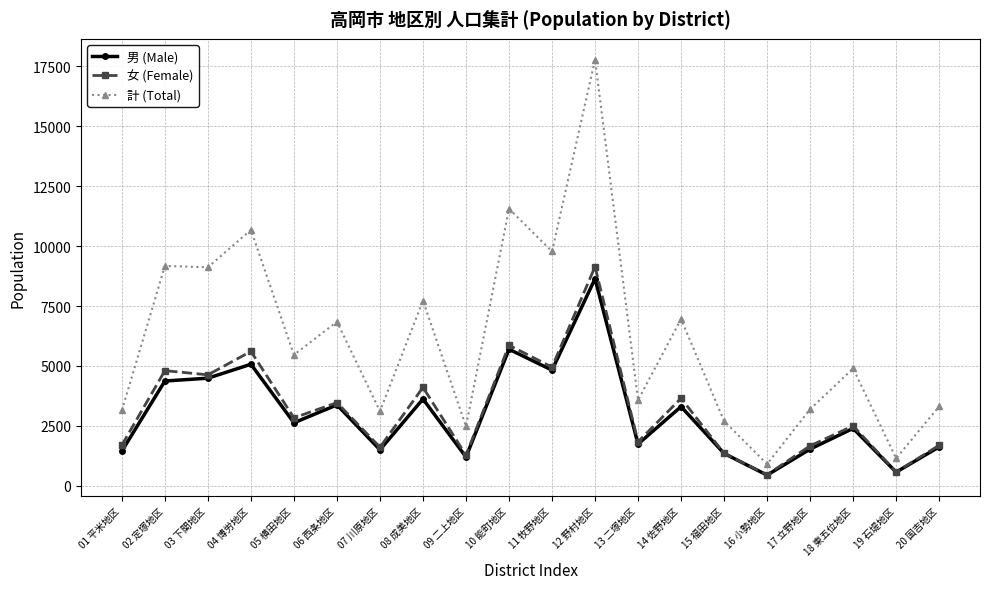

Where does the 女 (Female) series first go above 2835?

02 定塚地区